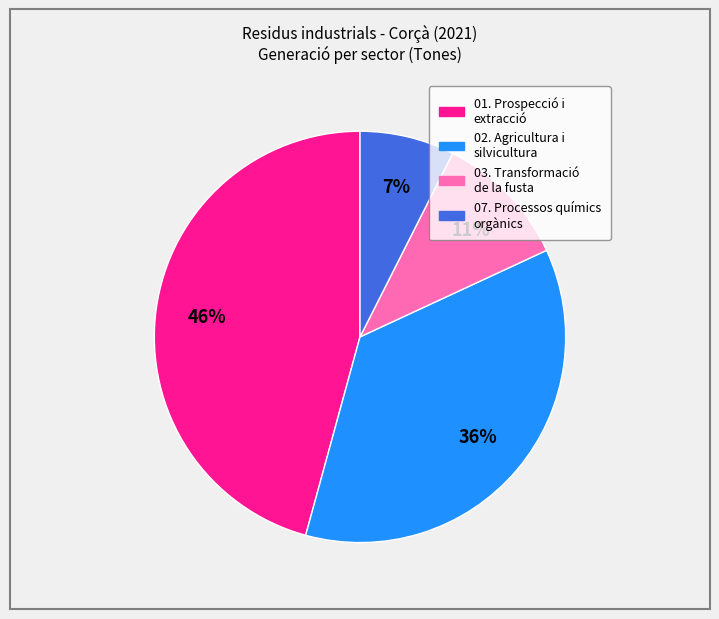

Does any single category account for the majority?

No